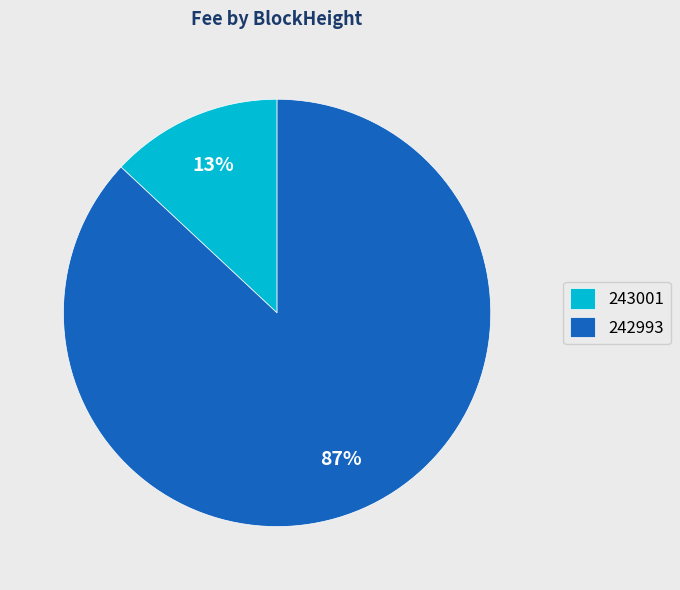

Combined, do 242993 and 243001 account for over 50%?

Yes